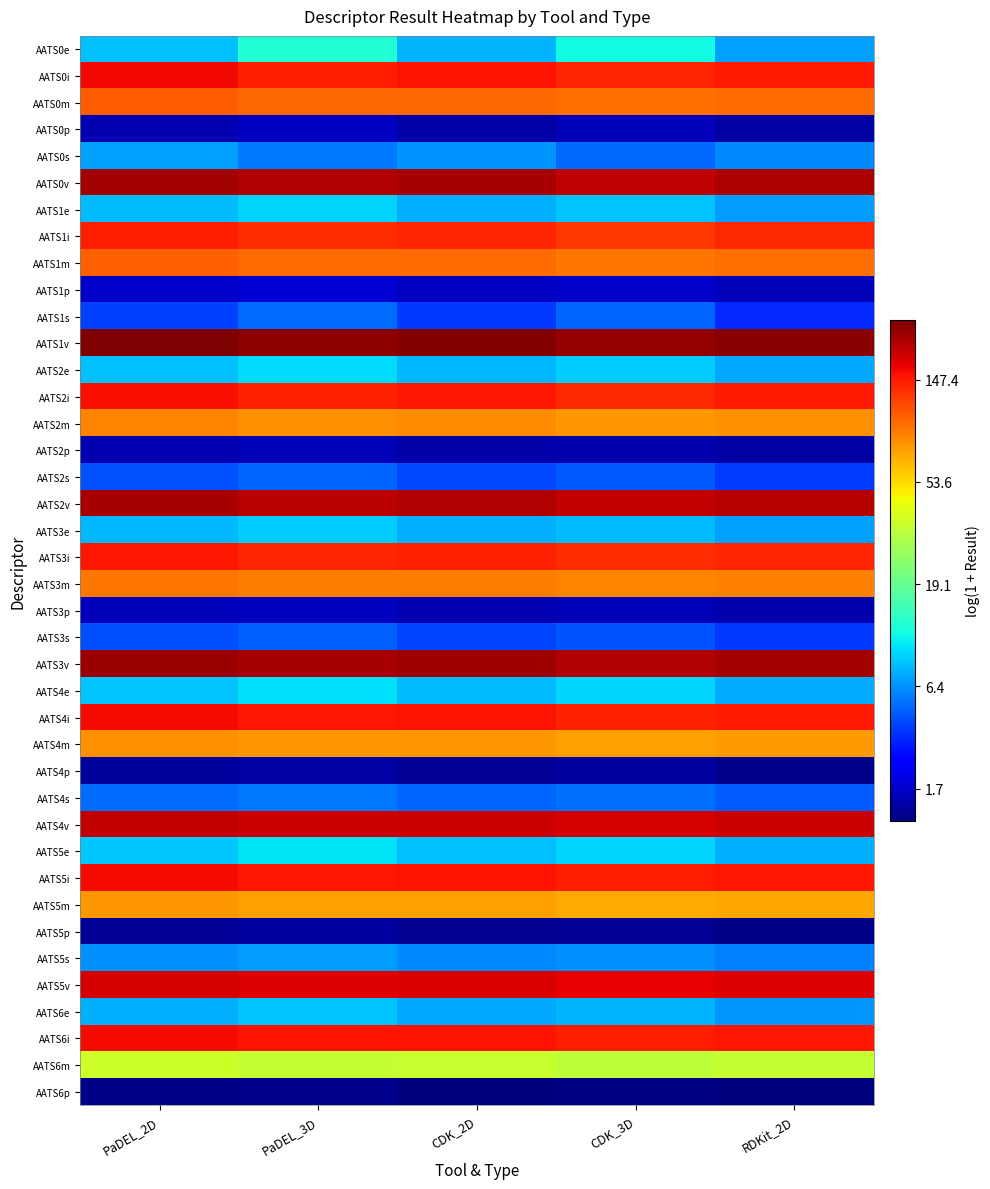

Reading right to left, what are all the values shown in this chart?

AATS0e: RDKit_2D=2.1	CDK_3D=2.5	CDK_2D=2.2	PaDEL_3D=2.6	PaDEL_2D=2.2
AATS0i: RDKit_2D=5.0	CDK_3D=4.9	CDK_2D=5.0	PaDEL_3D=5.0	PaDEL_2D=5.1
AATS0m: RDKit_2D=4.6	CDK_3D=4.6	CDK_2D=4.6	PaDEL_3D=4.6	PaDEL_2D=4.6
AATS0p: RDKit_2D=0.8	CDK_3D=0.9	CDK_2D=0.9	PaDEL_3D=1.0	PaDEL_2D=0.9
AATS0s: RDKit_2D=2.0	CDK_3D=1.8	CDK_2D=2.0	PaDEL_3D=1.9	PaDEL_2D=2.1
AATS0v: RDKit_2D=5.4	CDK_3D=5.3	CDK_2D=5.4	PaDEL_3D=5.4	PaDEL_2D=5.4
AATS1e: RDKit_2D=2.1	CDK_3D=2.3	CDK_2D=2.1	PaDEL_3D=2.3	PaDEL_2D=2.2
AATS1i: RDKit_2D=4.9	CDK_3D=4.9	CDK_2D=4.9	PaDEL_3D=4.9	PaDEL_2D=5.0
AATS1m: RDKit_2D=4.6	CDK_3D=4.5	CDK_2D=4.6	PaDEL_3D=4.6	PaDEL_2D=4.6
AATS1p: RDKit_2D=0.9	CDK_3D=1.0	CDK_2D=1.0	PaDEL_3D=1.1	PaDEL_2D=1.0
AATS1s: RDKit_2D=1.5	CDK_3D=1.8	CDK_2D=1.6	PaDEL_3D=1.8	PaDEL_2D=1.6
AATS1v: RDKit_2D=5.5	CDK_3D=5.5	CDK_2D=5.5	PaDEL_3D=5.5	PaDEL_2D=5.6
AATS2e: RDKit_2D=2.1	CDK_3D=2.3	CDK_2D=2.2	PaDEL_3D=2.4	PaDEL_2D=2.2
AATS2i: RDKit_2D=5.0	CDK_3D=4.9	CDK_2D=5.0	PaDEL_3D=5.0	PaDEL_2D=5.1
AATS2m: RDKit_2D=4.4	CDK_3D=4.4	CDK_2D=4.4	PaDEL_3D=4.4	PaDEL_2D=4.4
AATS2p: RDKit_2D=0.8	CDK_3D=0.9	CDK_2D=0.9	PaDEL_3D=0.9	PaDEL_2D=0.9
AATS2s: RDKit_2D=1.6	CDK_3D=1.7	CDK_2D=1.6	PaDEL_3D=1.8	PaDEL_2D=1.7
AATS2v: RDKit_2D=5.3	CDK_3D=5.3	CDK_2D=5.4	PaDEL_3D=5.3	PaDEL_2D=5.4
AATS3e: RDKit_2D=2.1	CDK_3D=2.2	CDK_2D=2.2	PaDEL_3D=2.3	PaDEL_2D=2.2
AATS3i: RDKit_2D=4.9	CDK_3D=4.9	CDK_2D=5.0	PaDEL_3D=4.9	PaDEL_2D=5.0
AATS3m: RDKit_2D=4.5	CDK_3D=4.4	CDK_2D=4.5	PaDEL_3D=4.5	PaDEL_2D=4.5
AATS3p: RDKit_2D=0.9	CDK_3D=0.9	CDK_2D=0.9	PaDEL_3D=1.0	PaDEL_2D=0.9
AATS3s: RDKit_2D=1.6	CDK_3D=1.7	CDK_2D=1.6	PaDEL_3D=1.8	PaDEL_2D=1.7
AATS3v: RDKit_2D=5.4	CDK_3D=5.4	CDK_2D=5.4	PaDEL_3D=5.4	PaDEL_2D=5.5
AATS4e: RDKit_2D=2.1	CDK_3D=2.3	CDK_2D=2.2	PaDEL_3D=2.4	PaDEL_2D=2.2
AATS4i: RDKit_2D=5.0	CDK_3D=5.0	CDK_2D=5.0	PaDEL_3D=5.0	PaDEL_2D=5.1
AATS4m: RDKit_2D=4.3	CDK_3D=4.3	CDK_2D=4.4	PaDEL_3D=4.3	PaDEL_2D=4.4
AATS4p: RDKit_2D=0.8	CDK_3D=0.8	CDK_2D=0.8	PaDEL_3D=0.9	PaDEL_2D=0.8
AATS4s: RDKit_2D=1.7	CDK_3D=1.8	CDK_2D=1.8	PaDEL_3D=1.9	PaDEL_2D=1.8
AATS4v: RDKit_2D=5.2	CDK_3D=5.2	CDK_2D=5.3	PaDEL_3D=5.2	PaDEL_2D=5.3
AATS5e: RDKit_2D=2.1	CDK_3D=2.3	CDK_2D=2.2	PaDEL_3D=2.4	PaDEL_2D=2.3
AATS5i: RDKit_2D=5.0	CDK_3D=5.0	CDK_2D=5.0	PaDEL_3D=5.0	PaDEL_2D=5.1
AATS5m: RDKit_2D=4.3	CDK_3D=4.3	CDK_2D=4.3	PaDEL_3D=4.3	PaDEL_2D=4.3
AATS5p: RDKit_2D=0.7	CDK_3D=0.8	CDK_2D=0.8	PaDEL_3D=0.8	PaDEL_2D=0.8
AATS5s: RDKit_2D=1.9	CDK_3D=2.0	CDK_2D=2.0	PaDEL_3D=2.1	PaDEL_2D=2.0
AATS5v: RDKit_2D=5.2	CDK_3D=5.1	CDK_2D=5.2	PaDEL_3D=5.2	PaDEL_2D=5.2
AATS6e: RDKit_2D=2.0	CDK_3D=2.2	CDK_2D=2.1	PaDEL_3D=2.2	PaDEL_2D=2.2
AATS6i: RDKit_2D=5.0	CDK_3D=5.0	CDK_2D=5.0	PaDEL_3D=5.0	PaDEL_2D=5.1
AATS6m: RDKit_2D=3.6	CDK_3D=3.5	CDK_2D=3.6	PaDEL_3D=3.6	PaDEL_2D=3.6
AATS6p: RDKit_2D=0.7	CDK_3D=0.7	CDK_2D=0.7	PaDEL_3D=0.8	PaDEL_2D=0.7